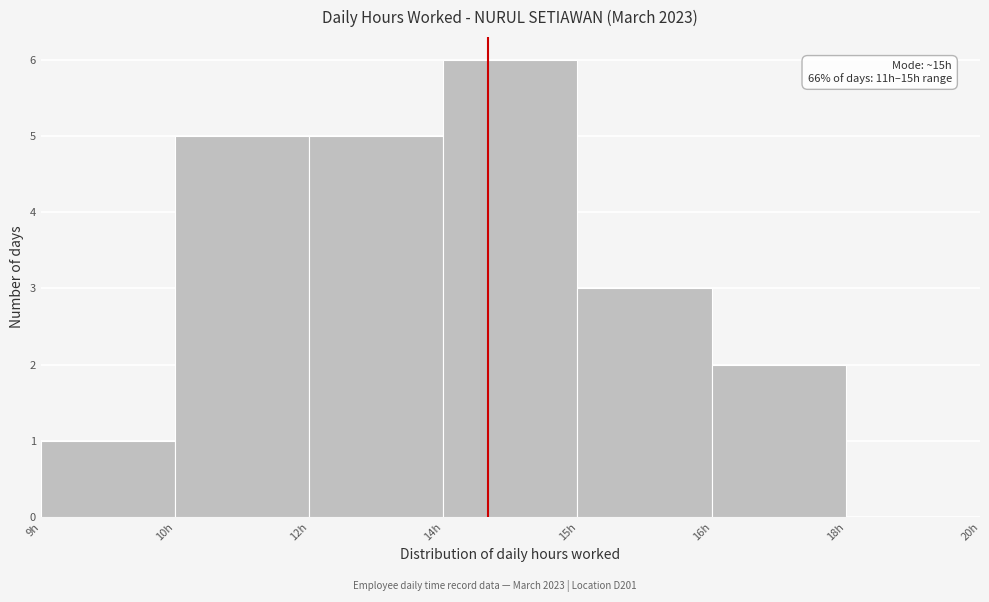

Reading left to right, transcribe all the data shown in this chart.

9h=1	10h=5	12h=5	14h=6	15h=3	16h=2	18h=0